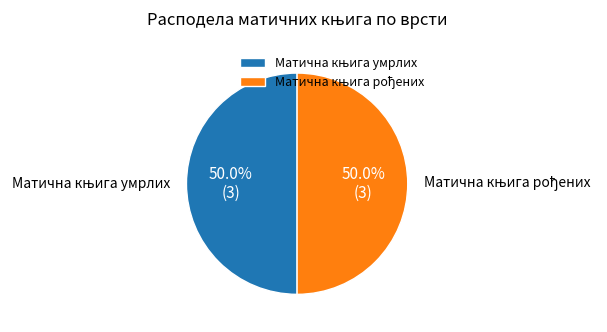

Count the number of slices in the pie.

2